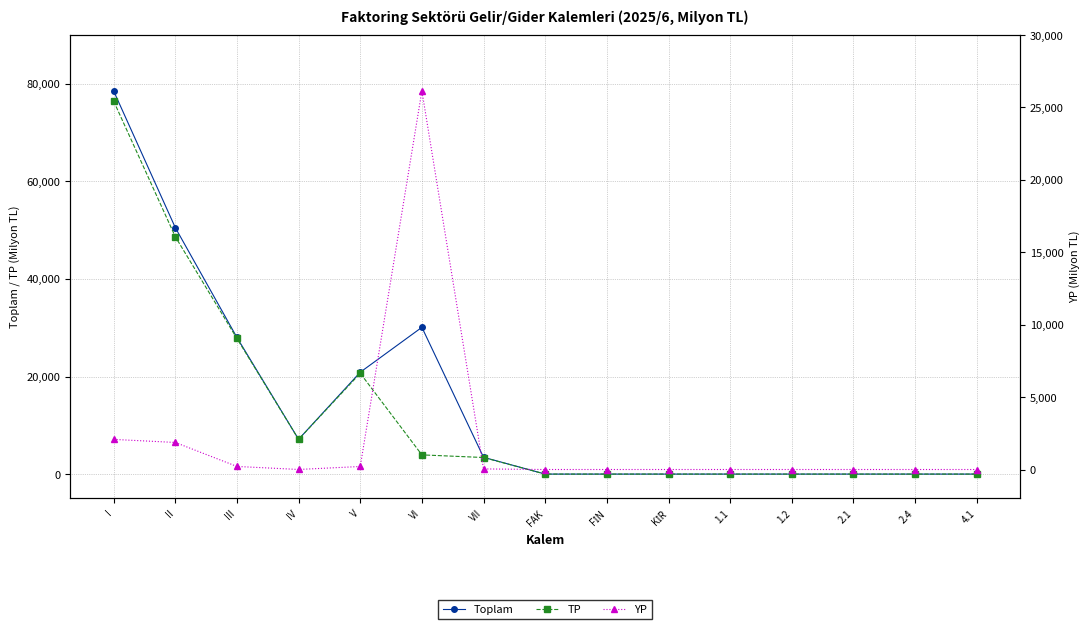

Reading left to right, what are all the values shown in this chart?

Toplam: 78543	50537	28006	7126	20879	30085	3439	0	0	0	0	0	0	0	0
TP: 76464	48669	27795	7123	20671	3937	3398	0	0	0	0	0	0	0	0
YP: 2079	1868	211	3	208	26147	41	0	0	0	0	0	0	0	0